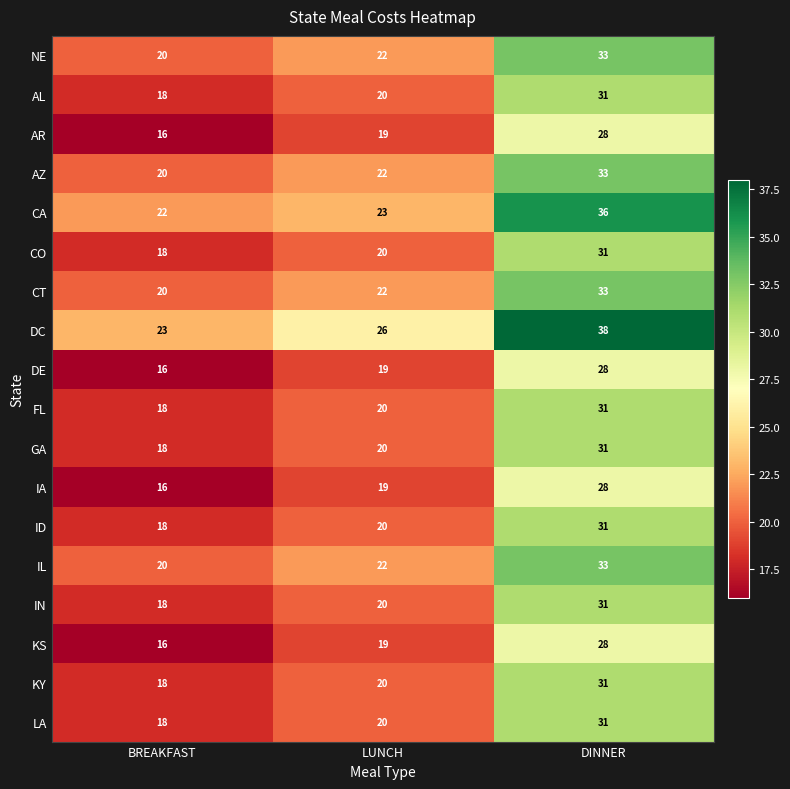

The value of IL at DINNER is 13. True or false?

False